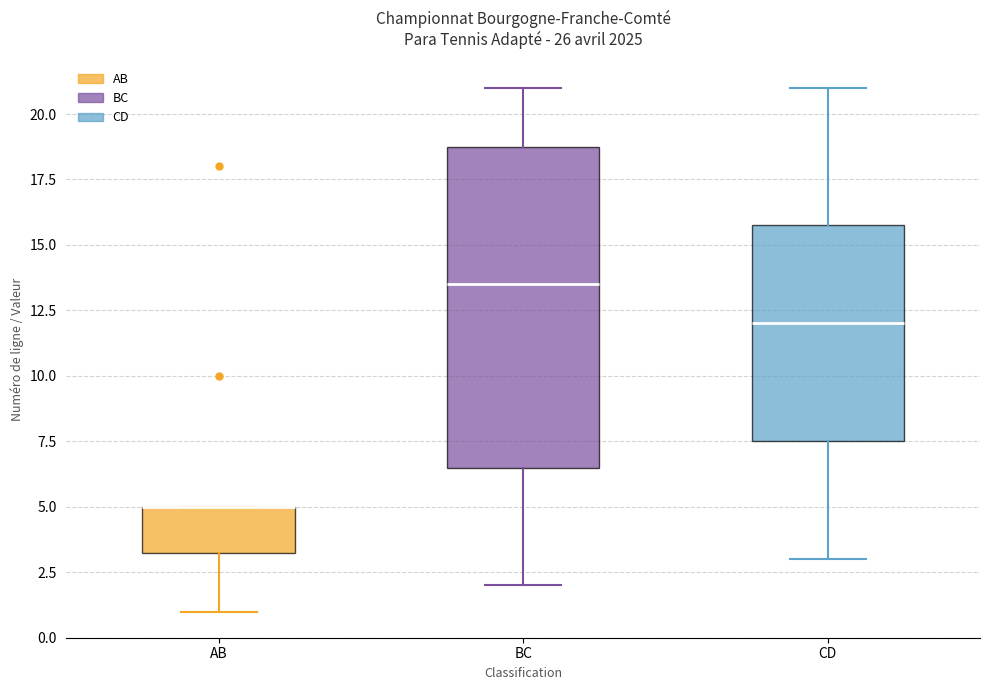

Comparing the boxes themselves (not the whiskers), which one is the tallest?

BC